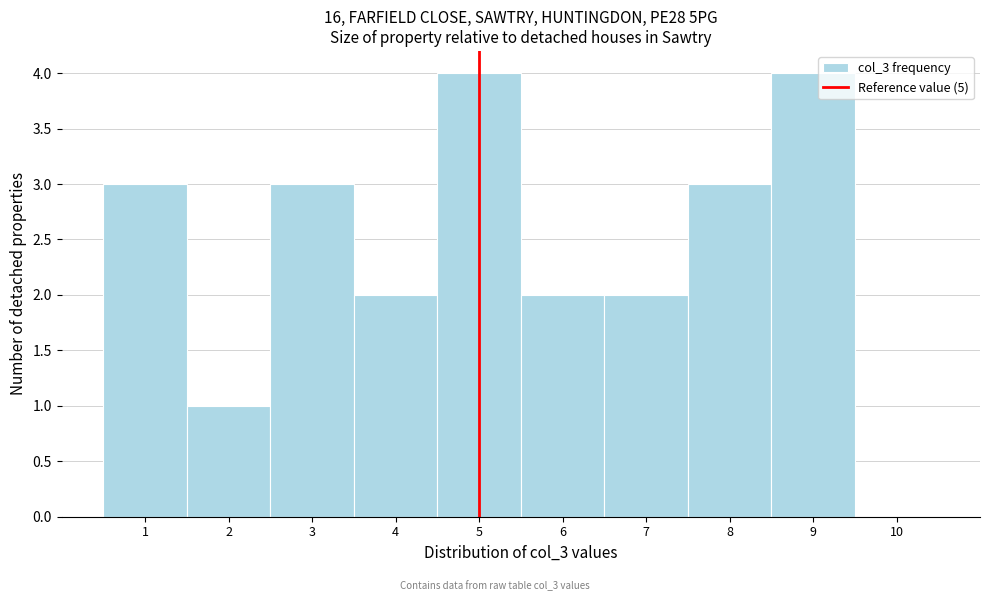

Reading left to right, list every bar in this chart as the range it spans on the x-axis followed by its height. The values are not printed on the chart, so give them approximately, as read against the axis.

0.5 to 1.5: 3
1.5 to 2.5: 1
2.5 to 3.5: 3
3.5 to 4.5: 2
4.5 to 5.5: 4
5.5 to 6.5: 2
6.5 to 7.5: 2
7.5 to 8.5: 3
8.5 to 9.5: 4
9.5 to 10.5: 0